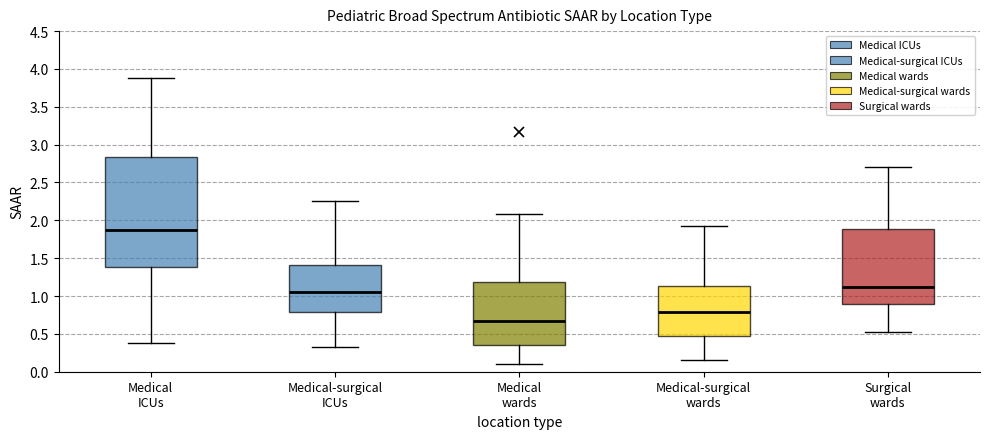

Which box's median line is the lowest?

Medical wards